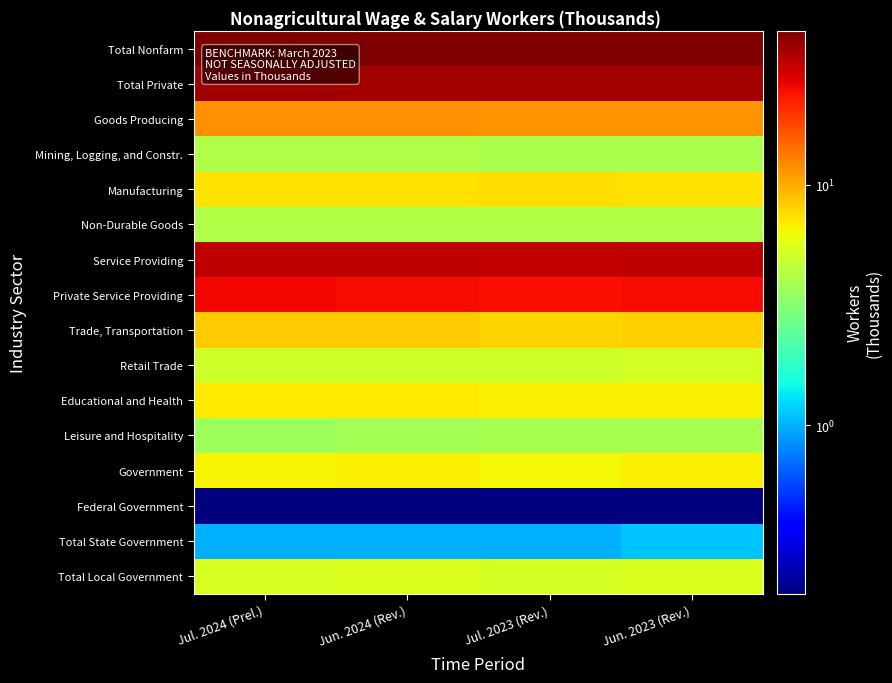

At which category is the sum across all series the highest?

Jul. 2024 (Prel.)